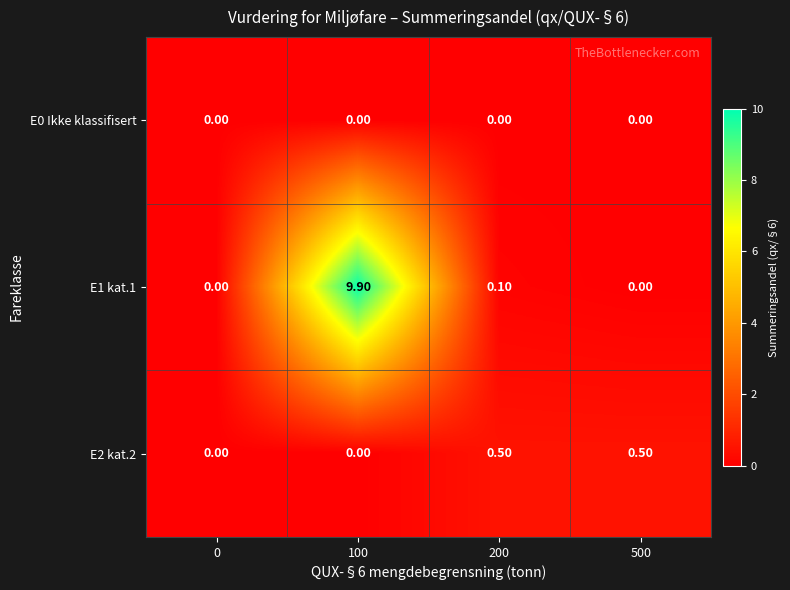

What is the sum of the E2 kat.2 values at 500 and 200?

1.0